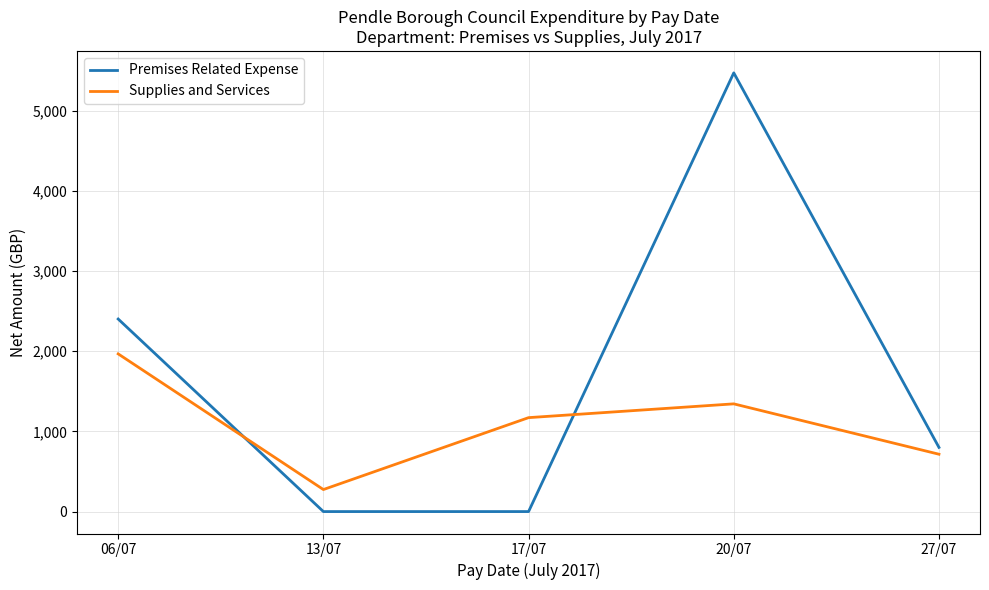

In Premises Related Expense, how many points are higher than both neighbors (excluding endpoints)?

1